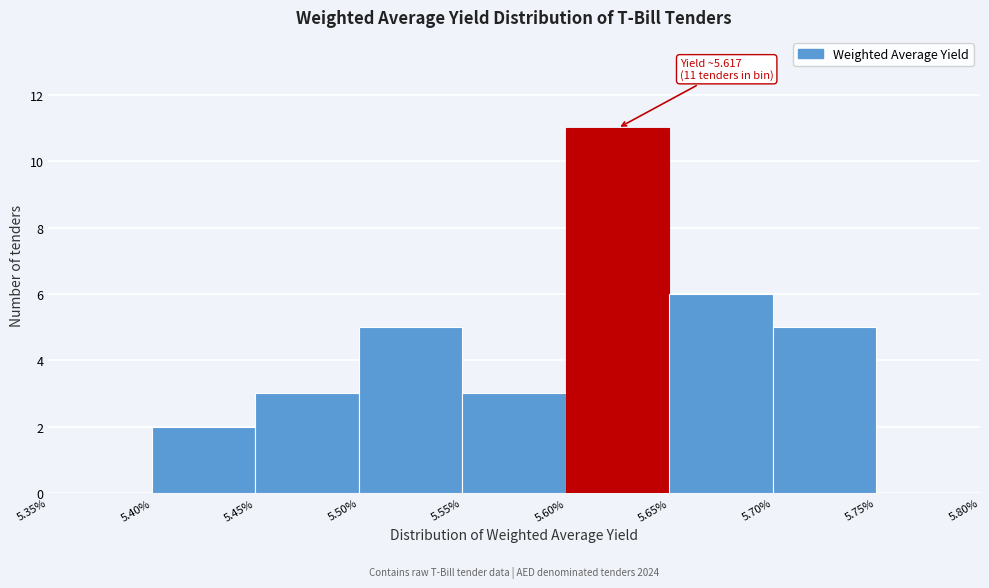

Over which range of the x-axis is the bar tallest?

5.60% to 5.65%